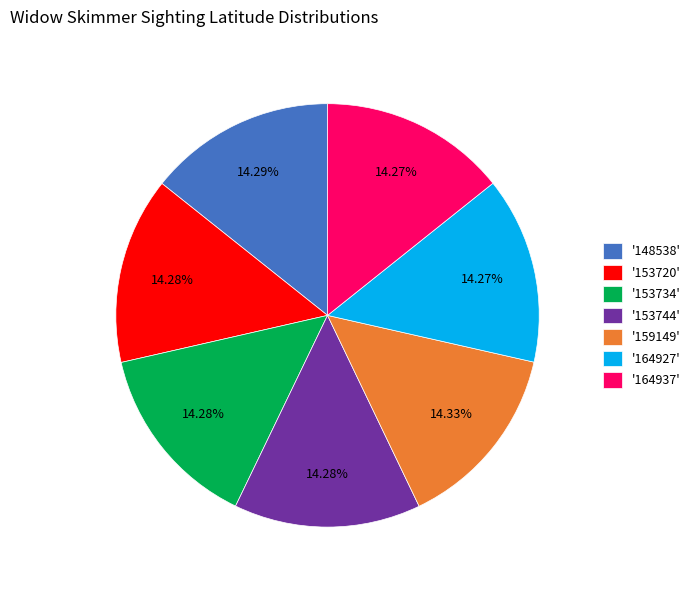

What is the ratio of the value at '164927' to the value at '159149'?

1.0